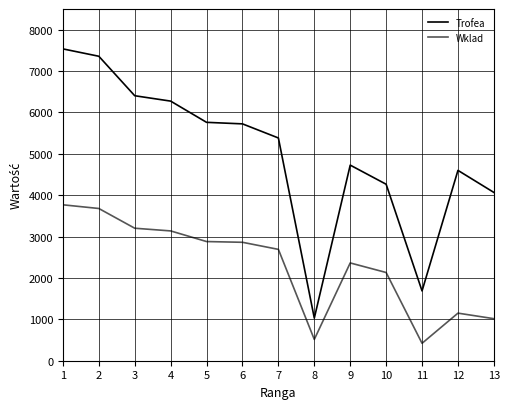

True or false: Trofea and Wklad intersect in this chart.

False